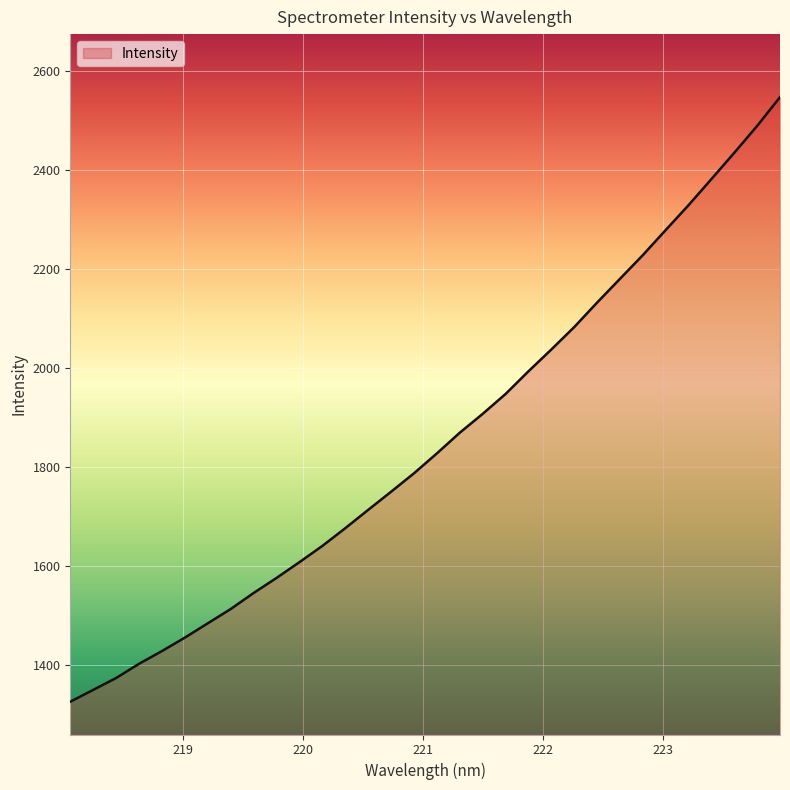

Reading left to right, what are all the values shown in this chart?

1325.3	1349.2	1373.2	1401.9	1427.7	1454.9	1483.8	1512.6	1545.0	1575.4	1607.3	1640.1	1675.9	1712.9	1749.6	1786.8	1827.0	1868.8	1906.8	1947.0	1992.9	2037.0	2082.2	2131.7	2179.8	2227.7	2278.4	2328.7	2381.4	2434.5	2488.8	2547.0